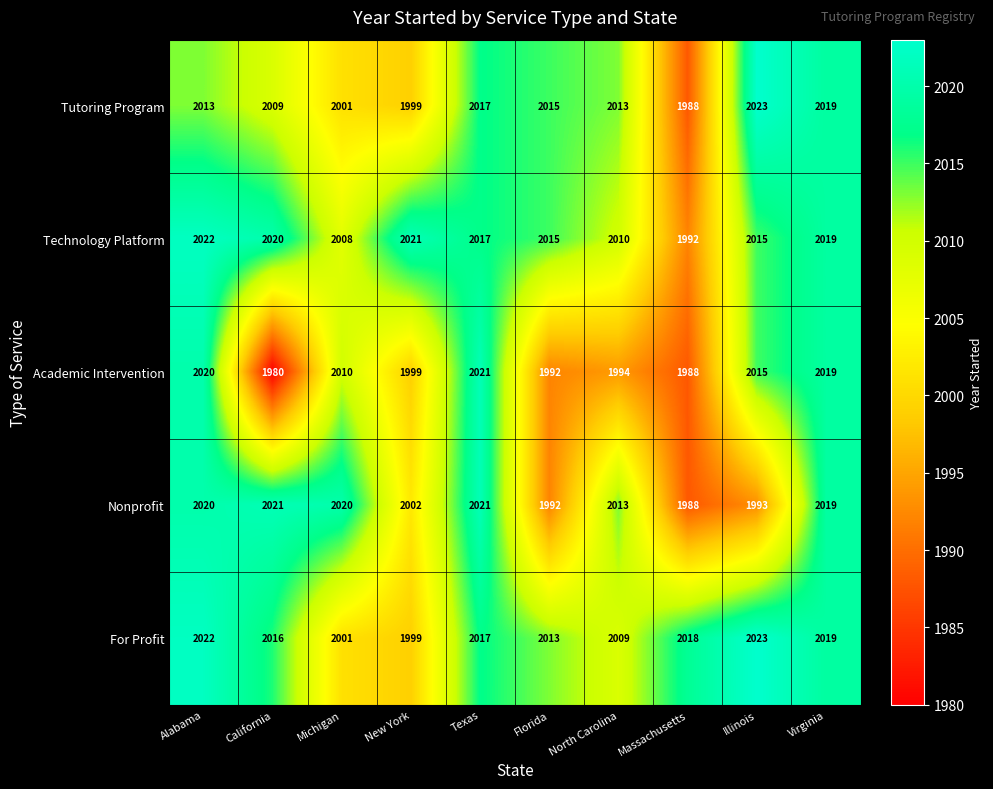

The value of Nonprofit at Michigan is 2020. True or false?

True